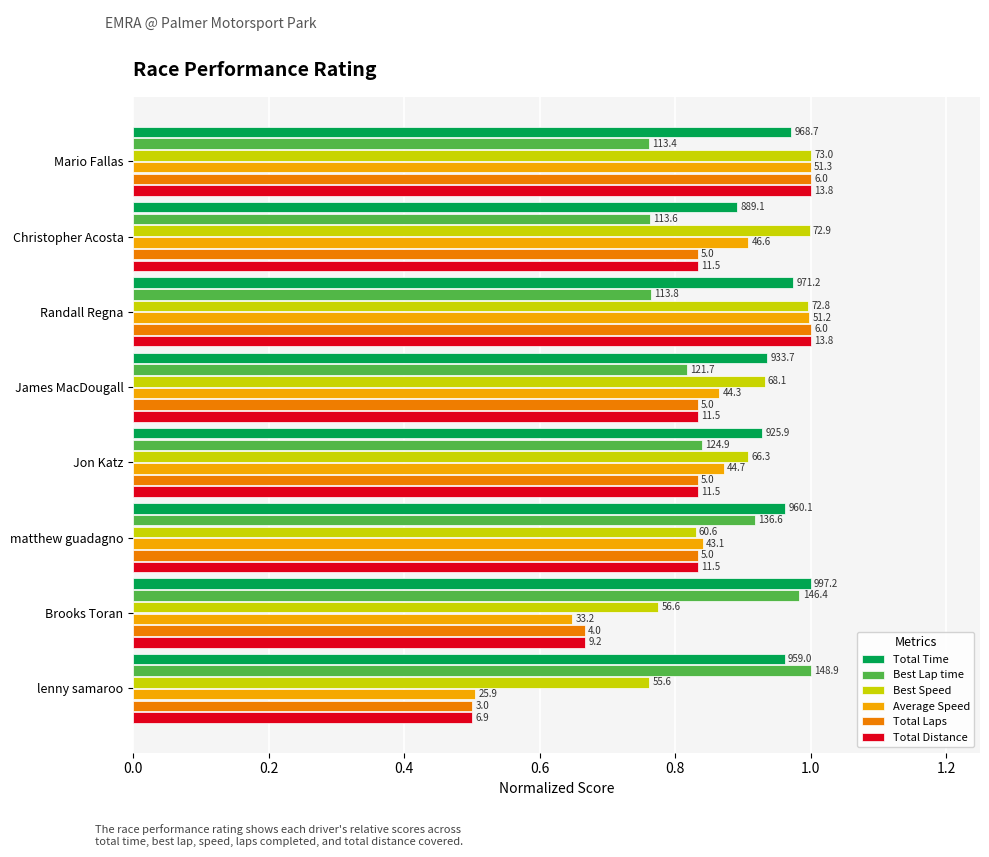

What is the value of the Average Speed bar at the 8th from the left?

0.5